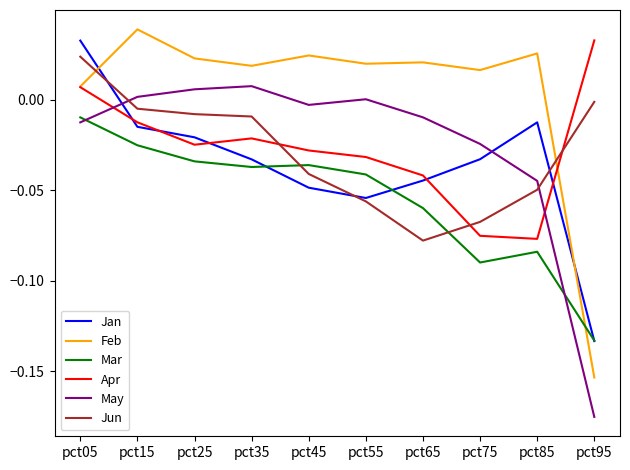

Which series has the largest range (max minus min)?

Feb